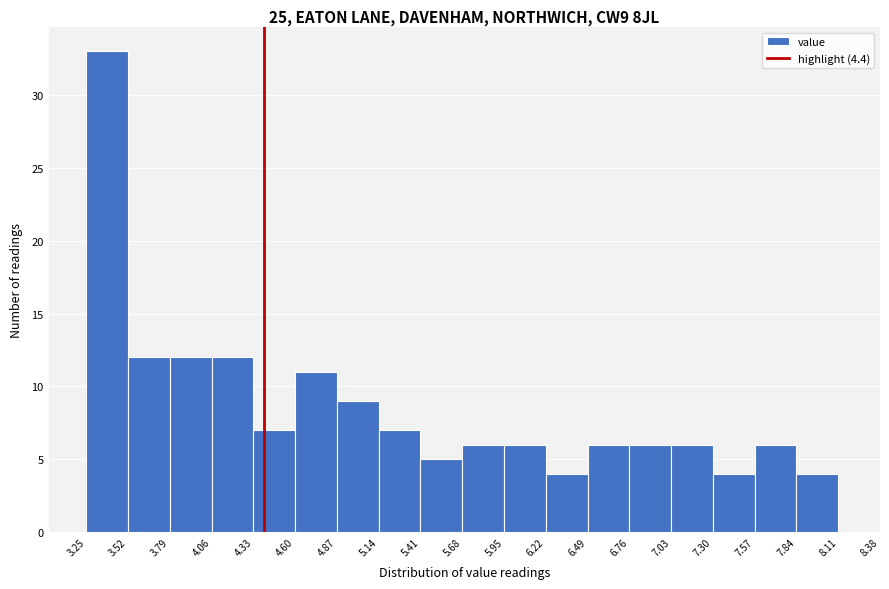

Over which range of the x-axis is the bar tallest?

3.25 to 3.52